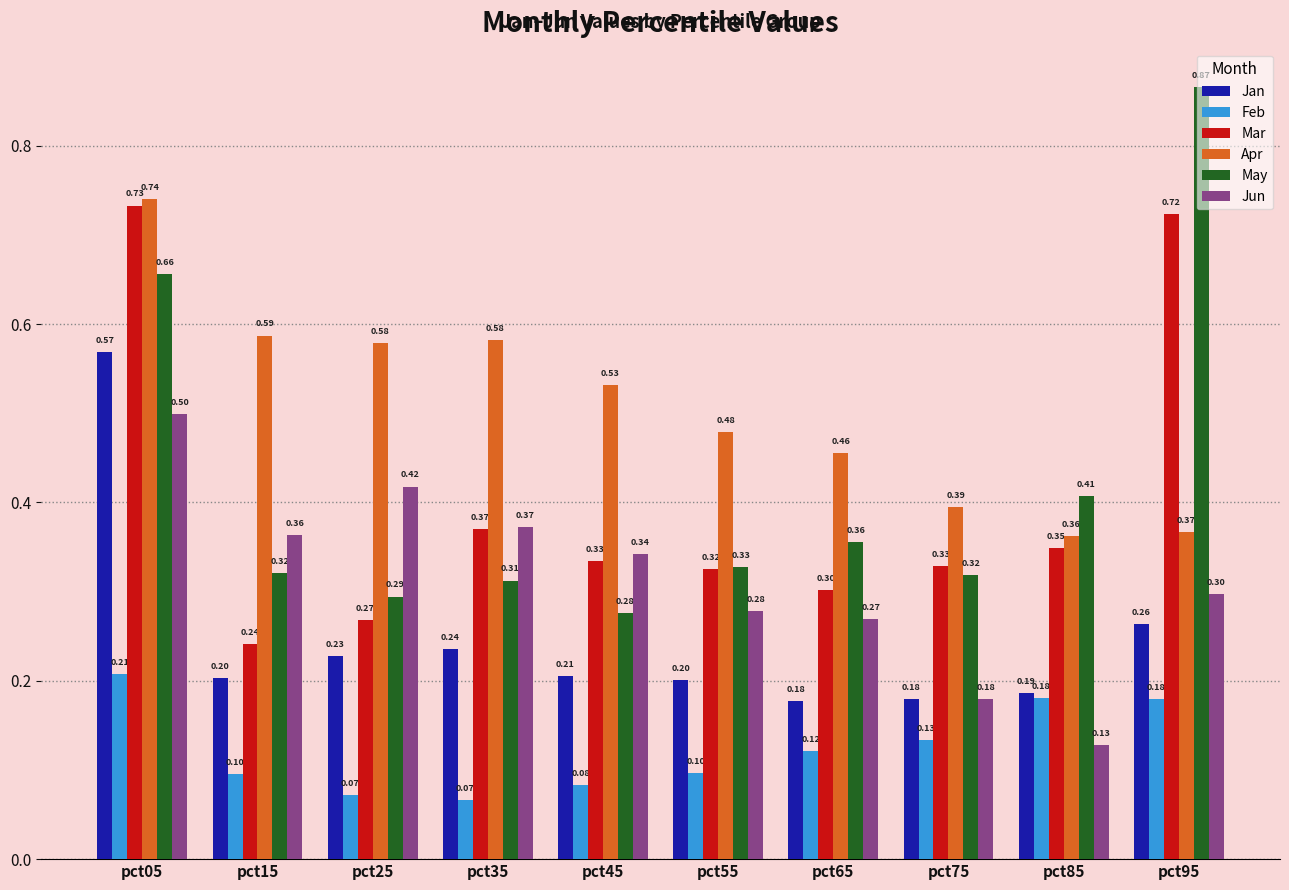

Is the value of Apr at pct05 greater than the value of Mar at pct85?

Yes